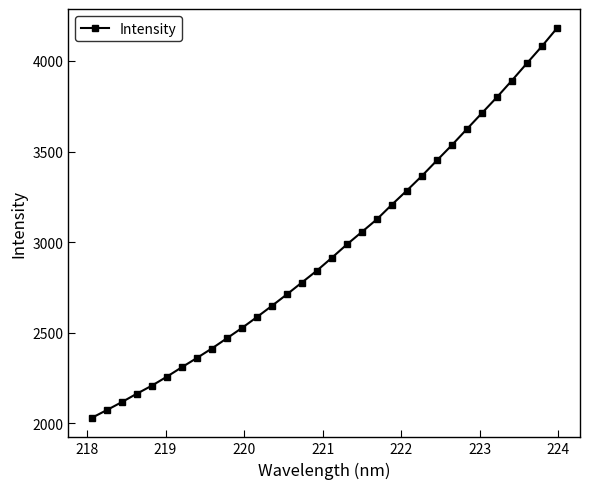

How many data points are less than 2914?

16